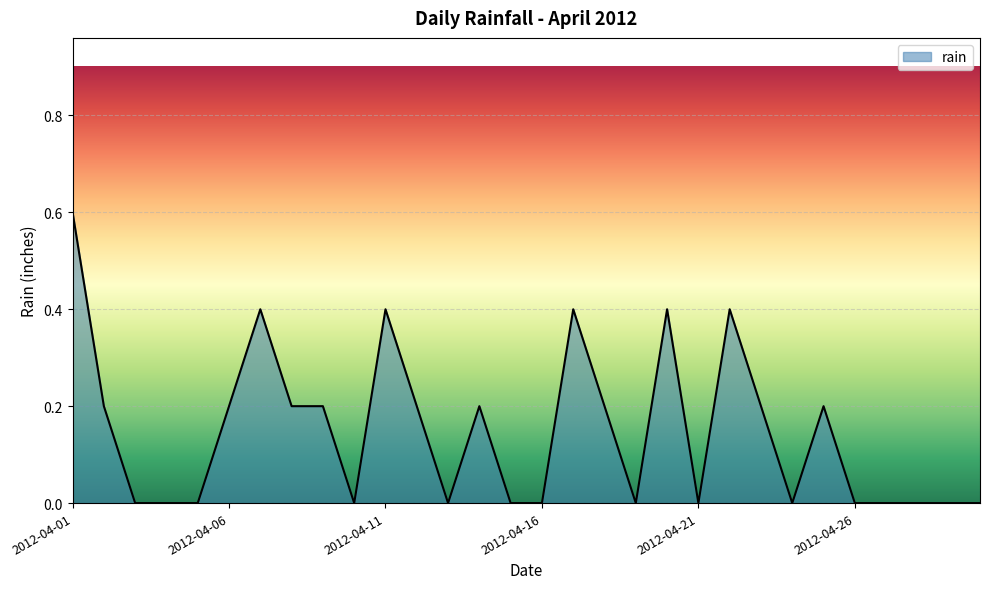

What is the greatest value displayed?

0.6